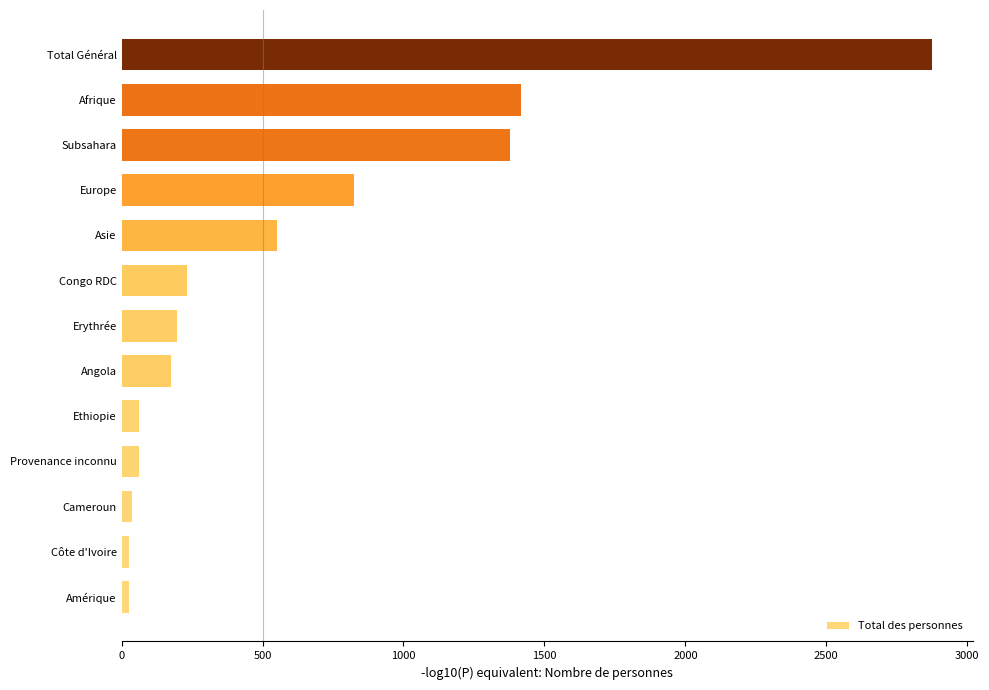

The chart shows a value of 232 at Congo RDC. True or false?

True